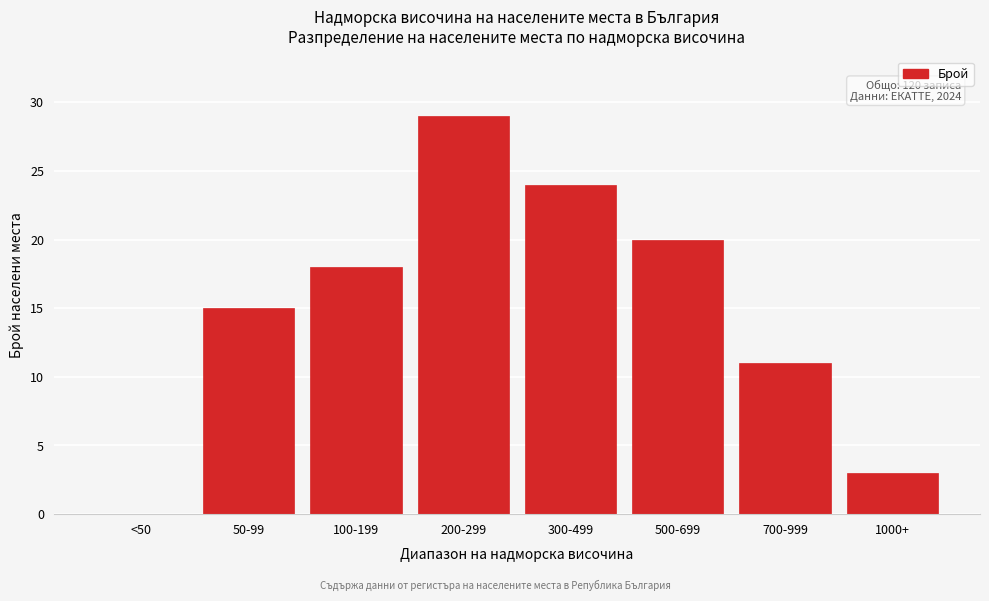

Reading right to left, list all the values displayed in this chart.

1000+=3	700-999=11	500-699=20	300-499=24	200-299=29	100-199=18	50-99=15	<50=0